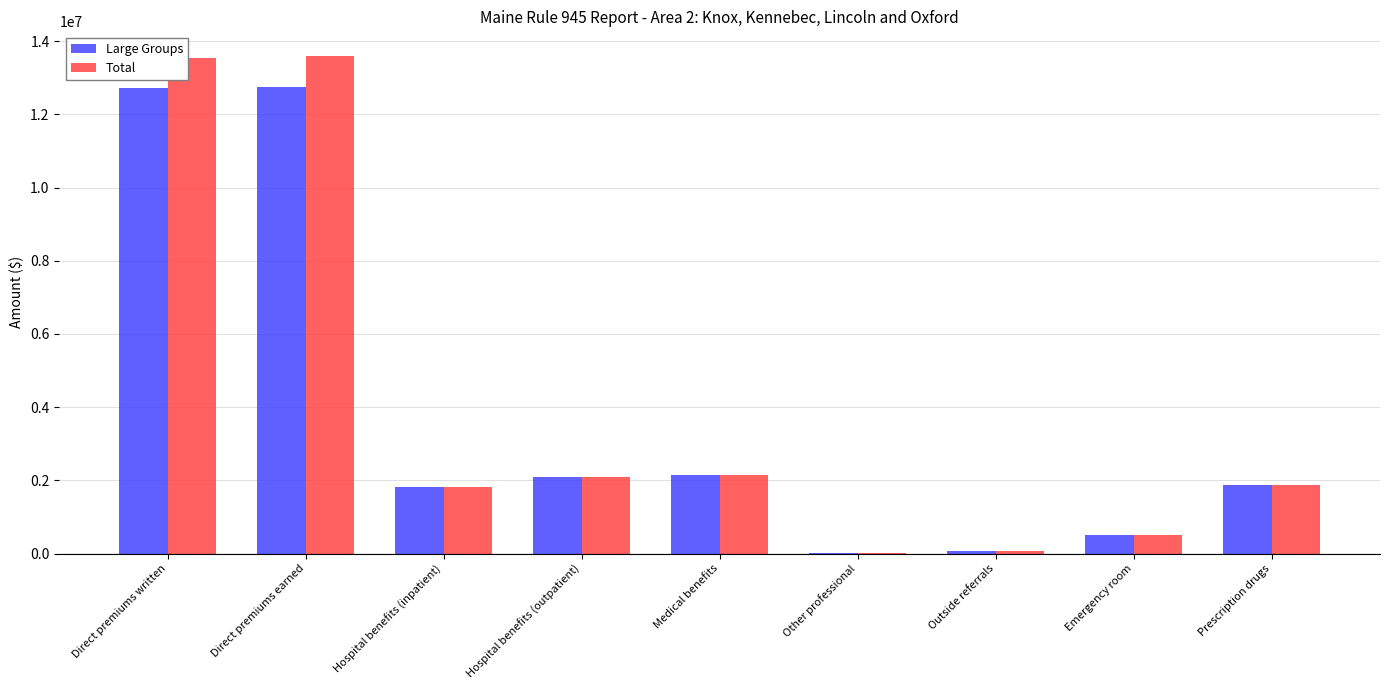

What is the difference between the Total values at Outside referrals and Direct premiums earned?

13532302.3